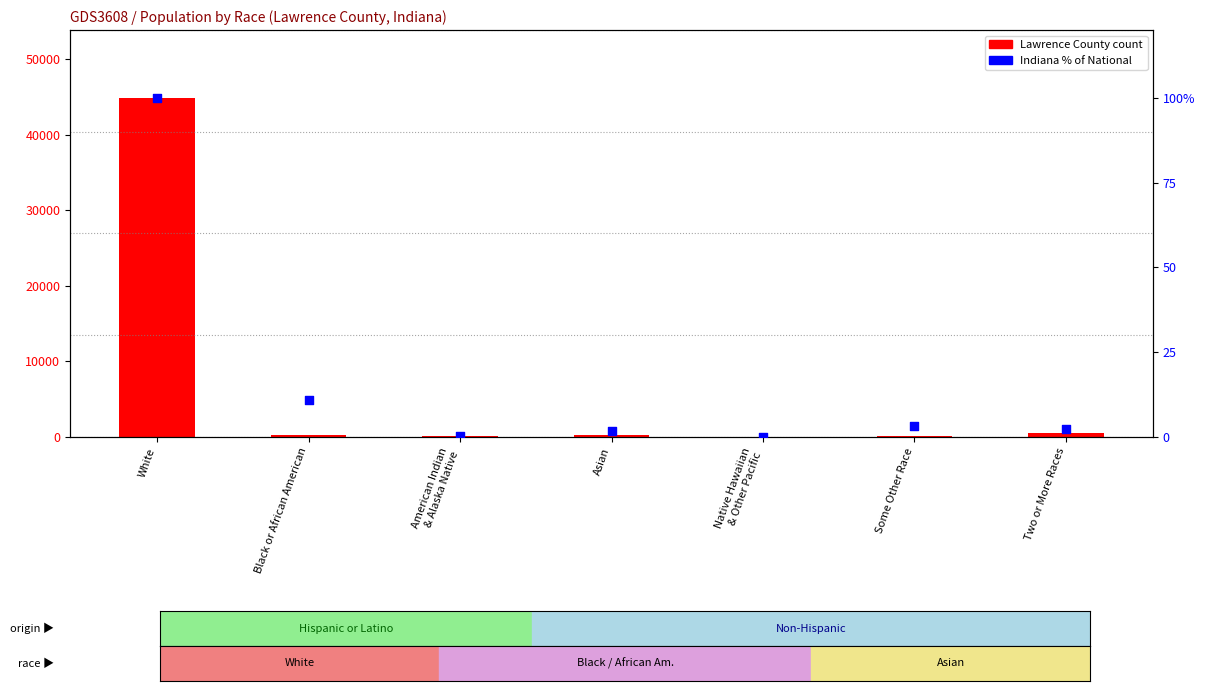

Which series reaches the minimum Y coordinate?

Indiana % of National